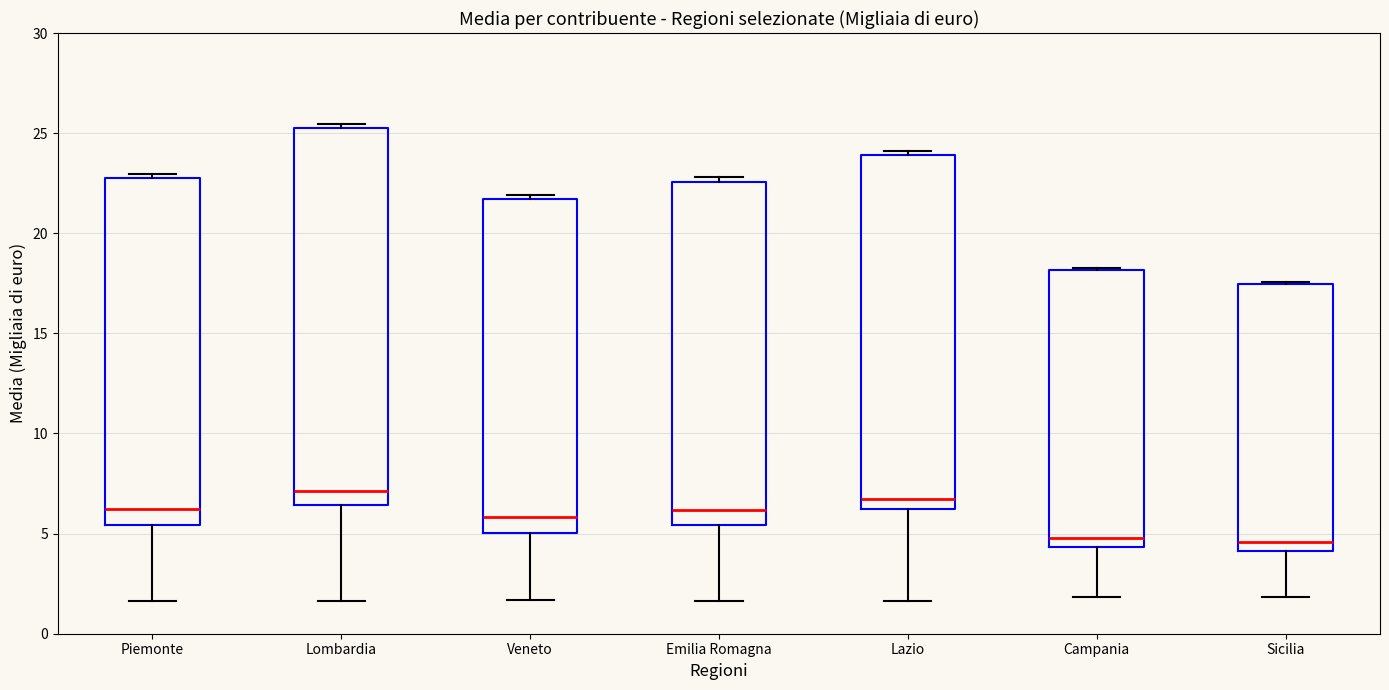

Reading left to right, read every box against the y-axis: the position of its median line, the range the box covers, and the ends of its whiskers. The values are not printed on the chart, so give them approximately, as read against the axis.

Piemonte: median 6.0, box 5.5 to 23.0, whiskers 1.5 to 23.0 (just above the box's upper edge)
Lombardia: median 7.0, box 6.5 to 25.5, whiskers 1.5 to 25.5 (just above the box's upper edge)
Veneto: median 6.0, box 5.0 to 21.5, whiskers 1.5 to 22.0
Emilia Romagna: median 6.0, box 5.5 to 22.5, whiskers 1.5 to 23.0
Lazio: median 6.5, box 6.0 to 24.0, whiskers 1.5 to 24.0 (just above the box's upper edge)
Campania: median 5.0, box 4.5 to 18.0, whiskers 2.0 to 18.5
Sicilia: median 4.5, box 4.0 to 17.5, whiskers 2.0 to 17.5